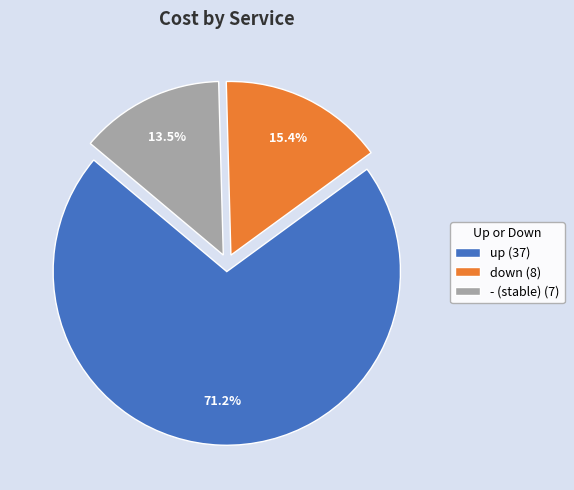

To the nearest percent, what percentage of the pie is down?

15%